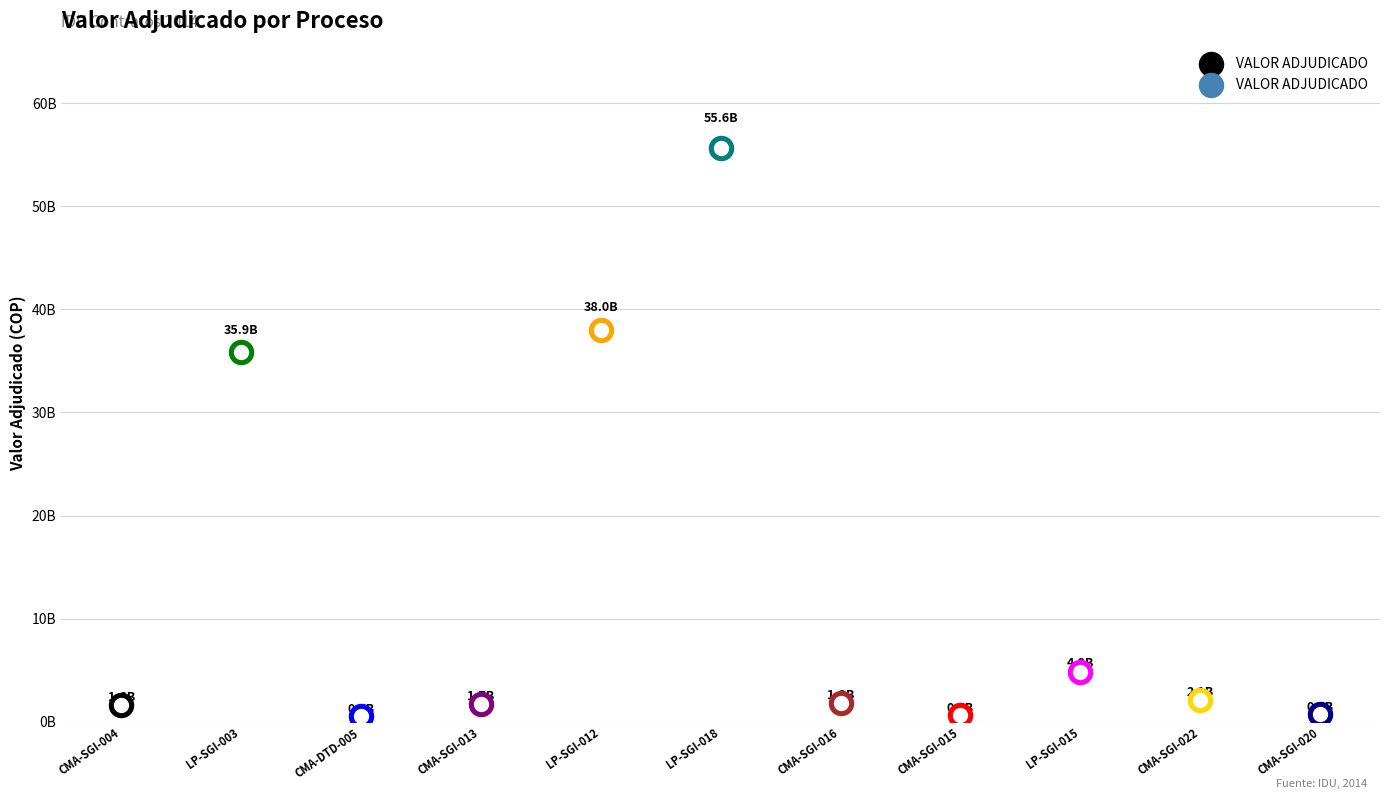

Between IDU-CMA-SGI-022-2014 and IDU-CMA-SGI-015-2014, which is larger?

IDU-CMA-SGI-022-2014